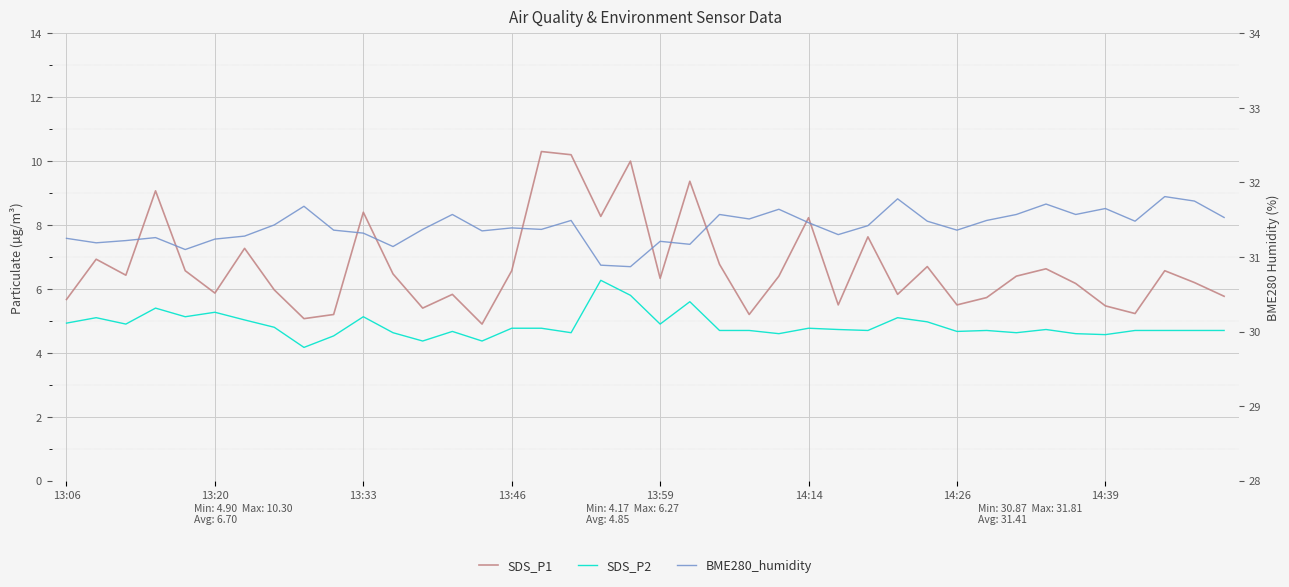

How many data points in BME280_humidity are less than 31?

2